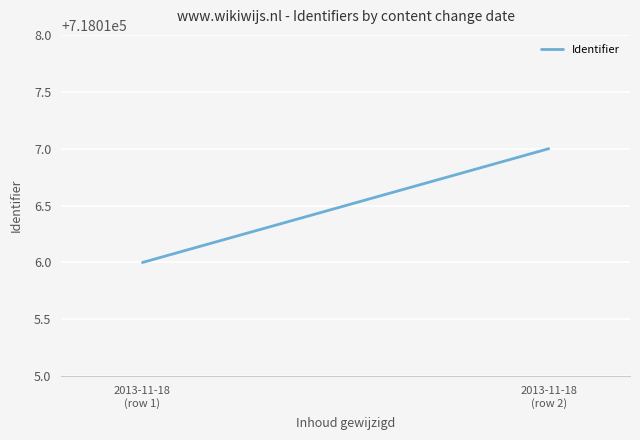

Approximately how many times larger is the value at 2013-11-18
(row 2) compared to 2013-11-18
(row 1)?

1.0